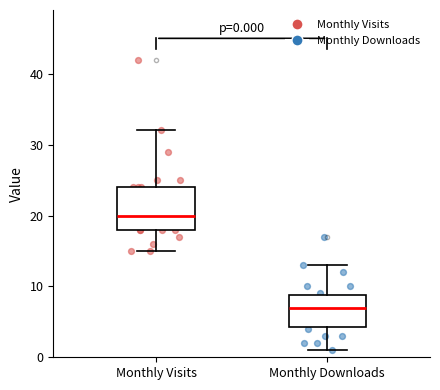

Which box is the tallest, from its lower edge to its upper edge?

Monthly Visits